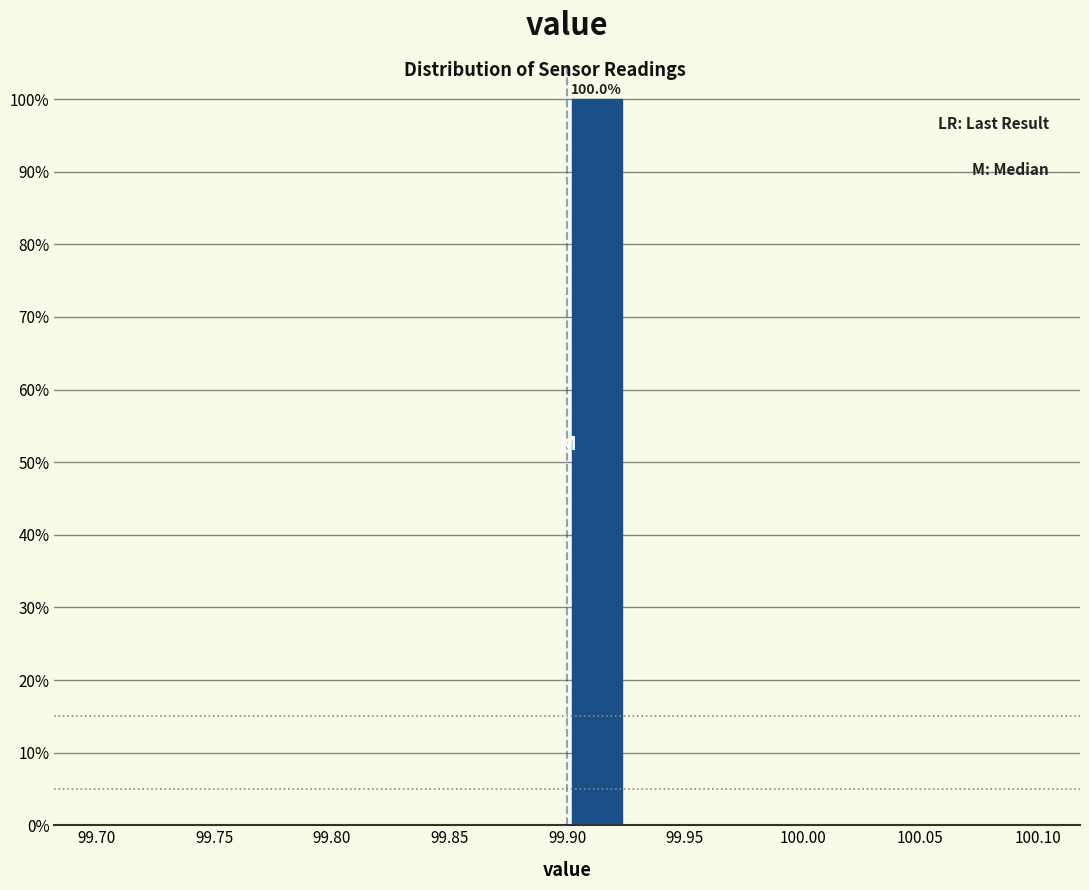

Over which range of the x-axis is the bar tallest?

99.900 to 99.925